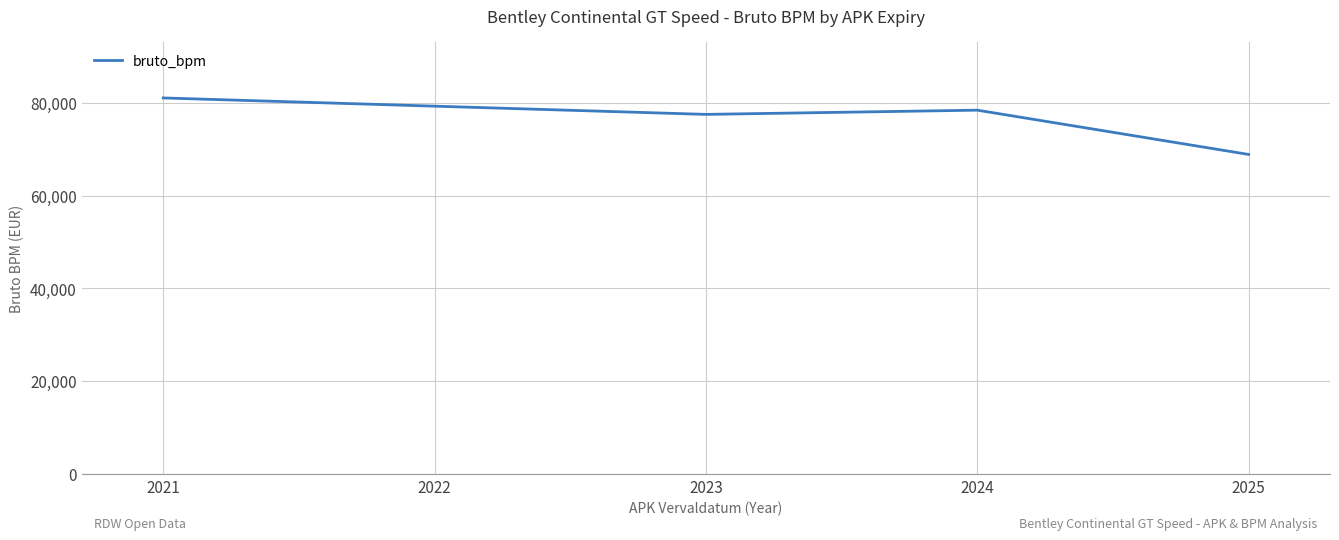

How many interior local valleys (lower than both neighbors) does the data have?

1